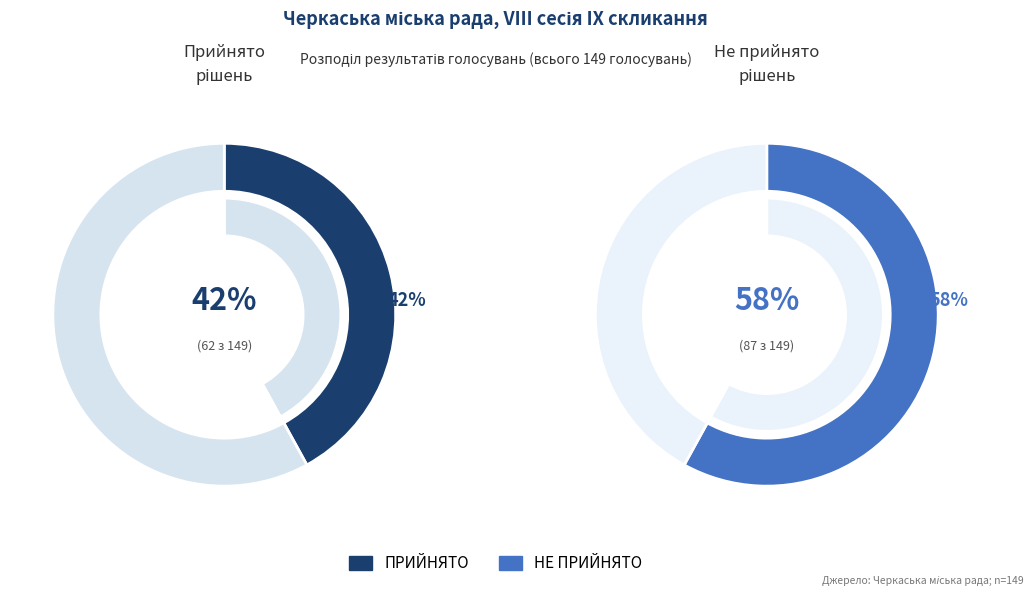

What portion of the pie excludes ПРИЙНЯТО?

58.4%